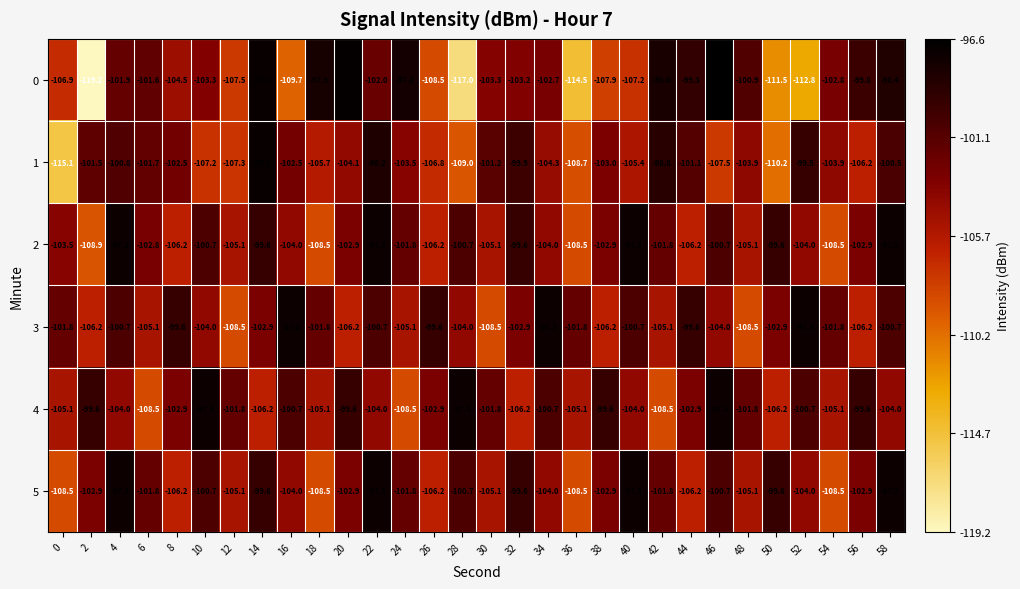

What is the maximum value shown in the chart?

-96.6